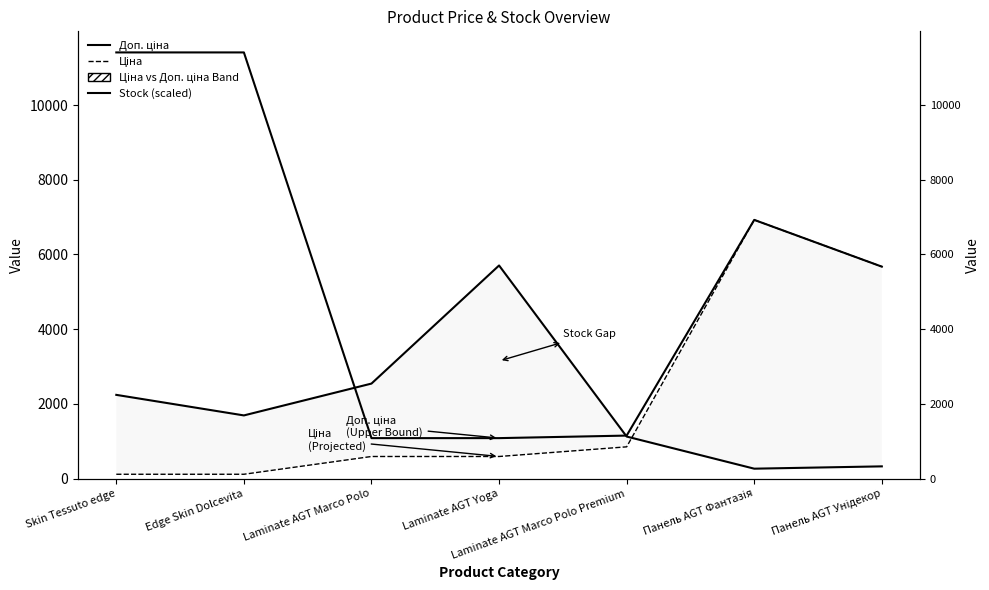

Where does the Stock (scaled) series first go above 1689?

Skin Tessuto edge